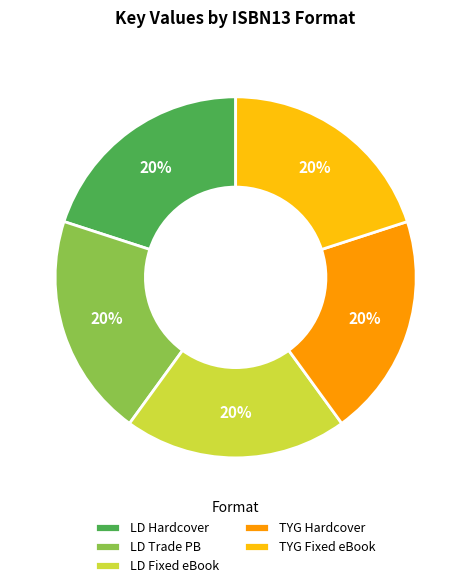

Do LD Hardcover and TYG Fixed eBook together represent more than half of the pie?

No